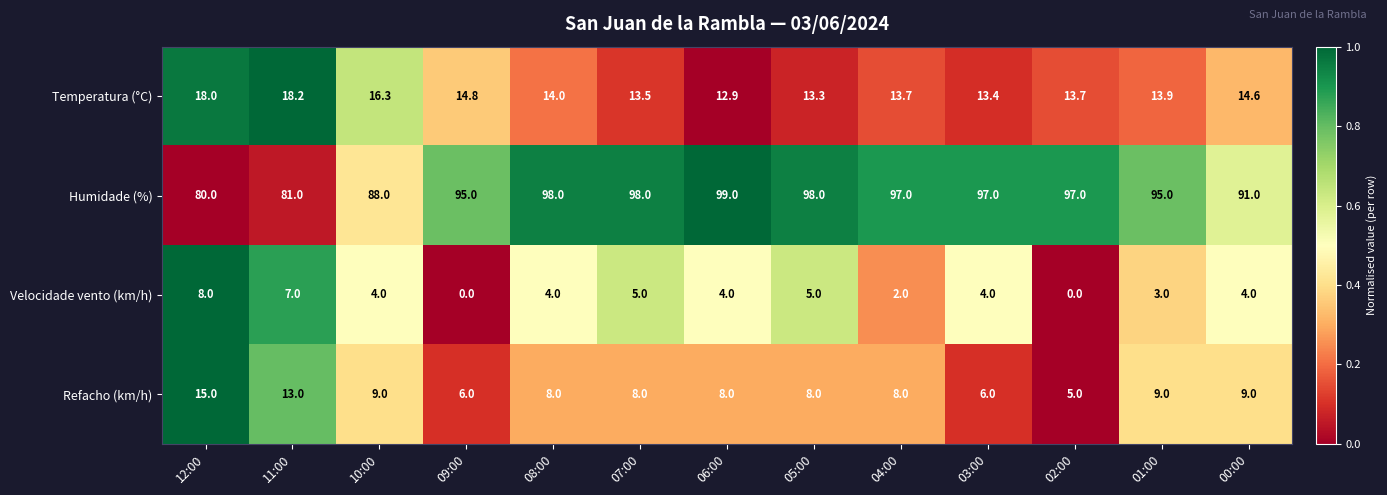

Is it true that Humidade (%) equals 95.0 at 01:00?

True